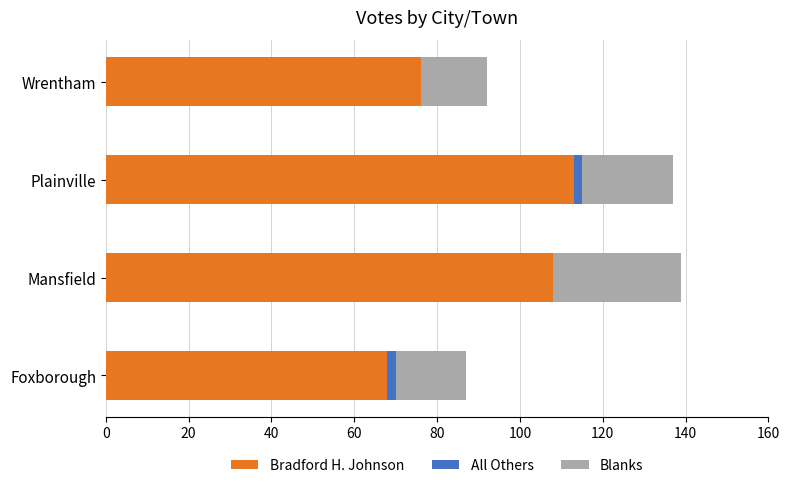

Is it true that Bradford H. Johnson equals 19 at Foxborough?

False